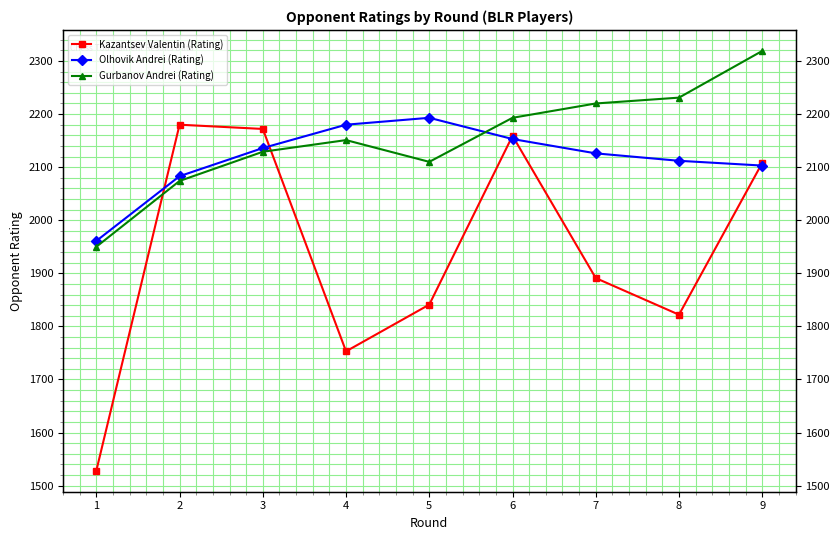

Between which two adjacent categories do Olhovik Andrei (Rating) and Kazantsev Valentin (Rating) first intersect?

1 and 2